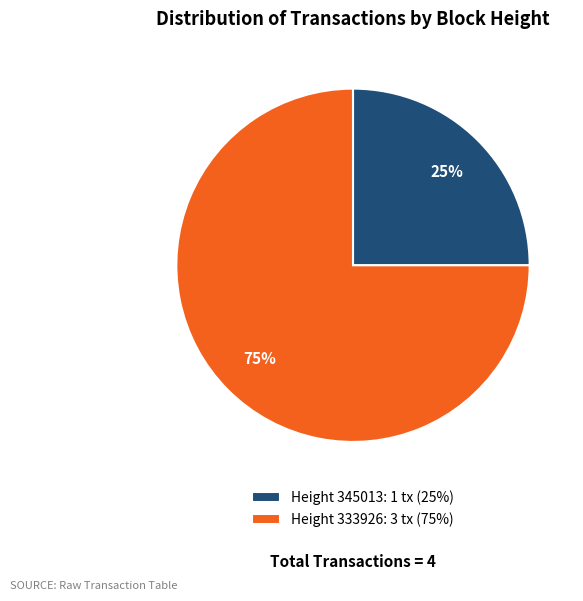

What percentage is the Height 333926: 3 tx (75%) slice, to the nearest percent?

75%